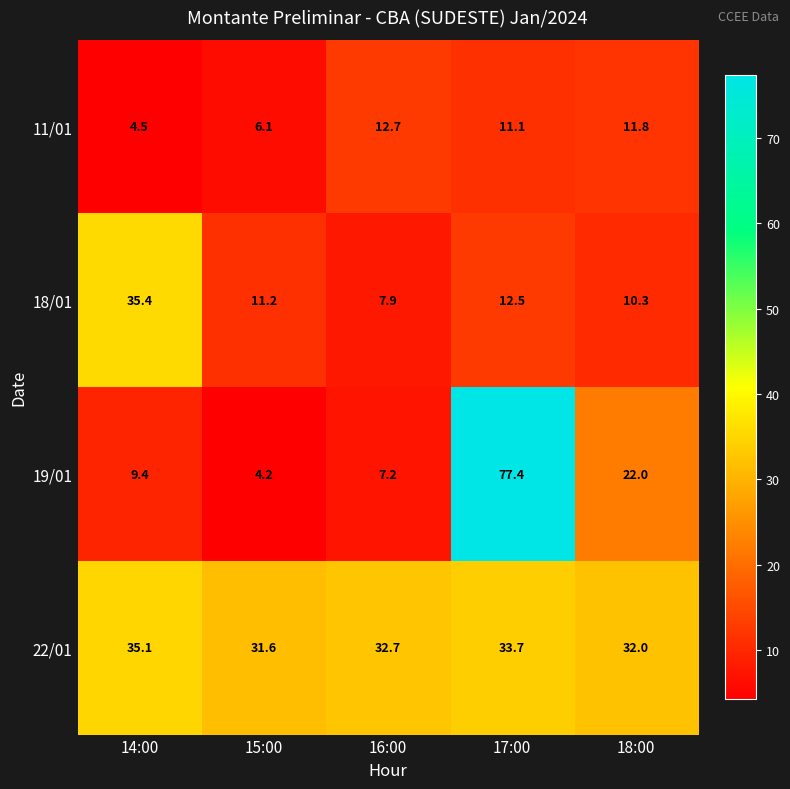

Which series has the largest total across all categories?

22/01